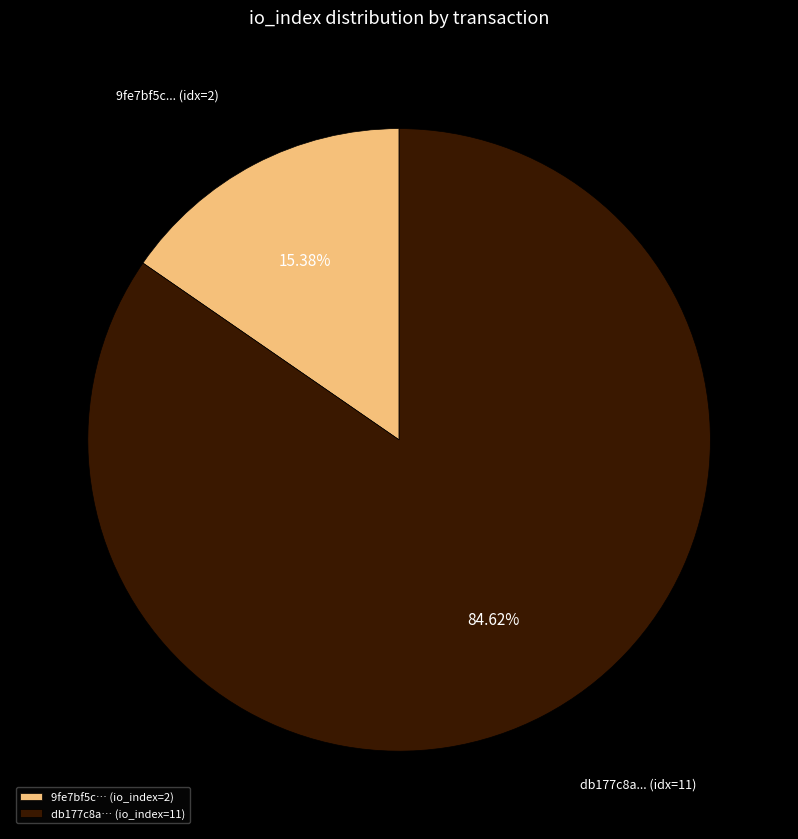

Which slice represents more than half of the pie?

db177c8a… (io_index=11)